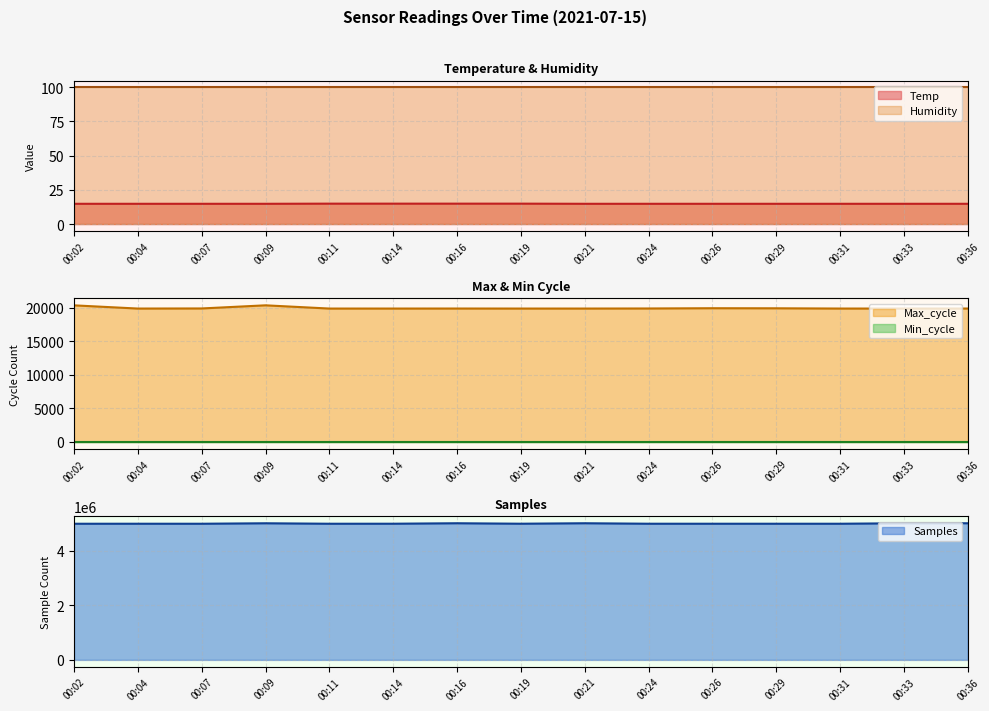

How many values in the Samples series are below 4995803?

7